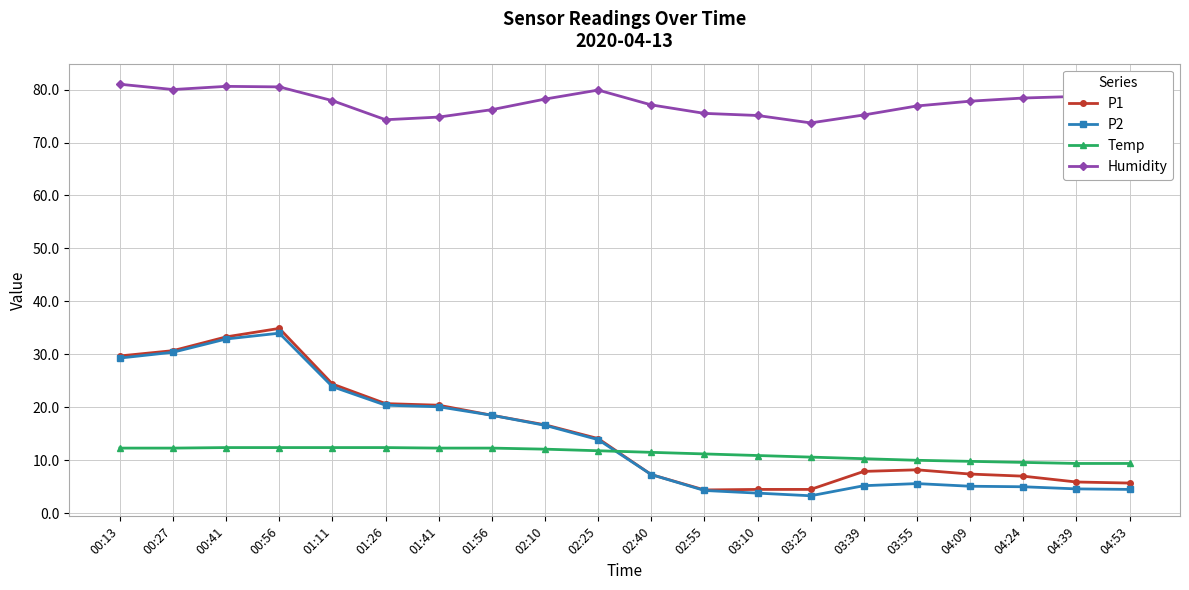

What is the sum of the P2 values at 01:26 and 04:53?

24.9